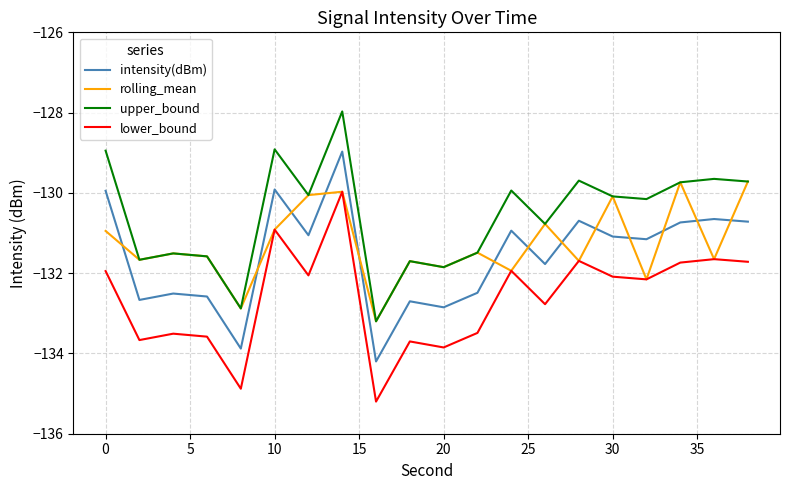

True or false: lower_bound and upper_bound cross at least once.

False